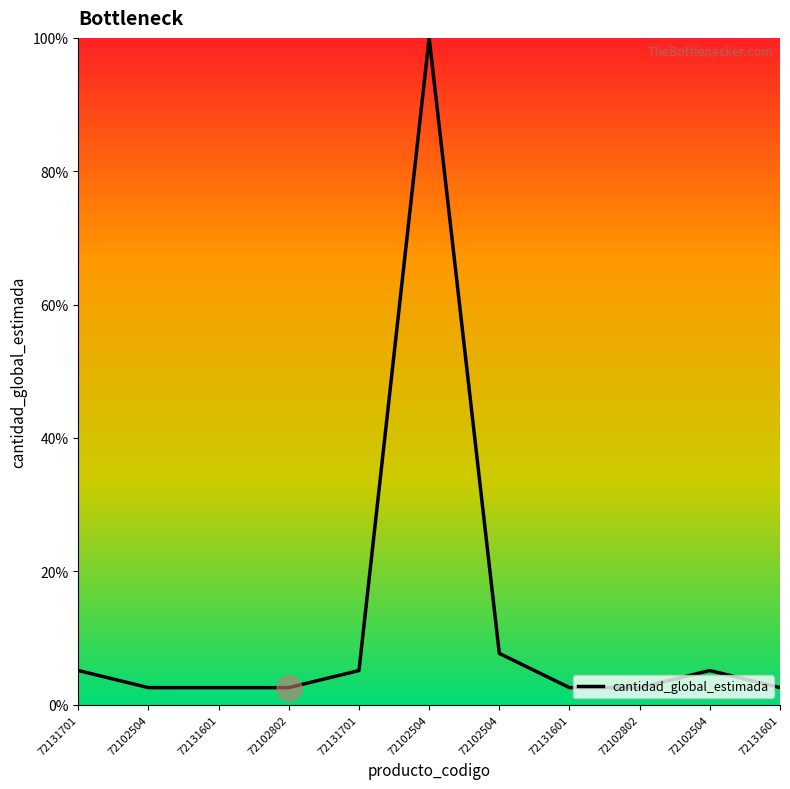

What is the average value?

12.6